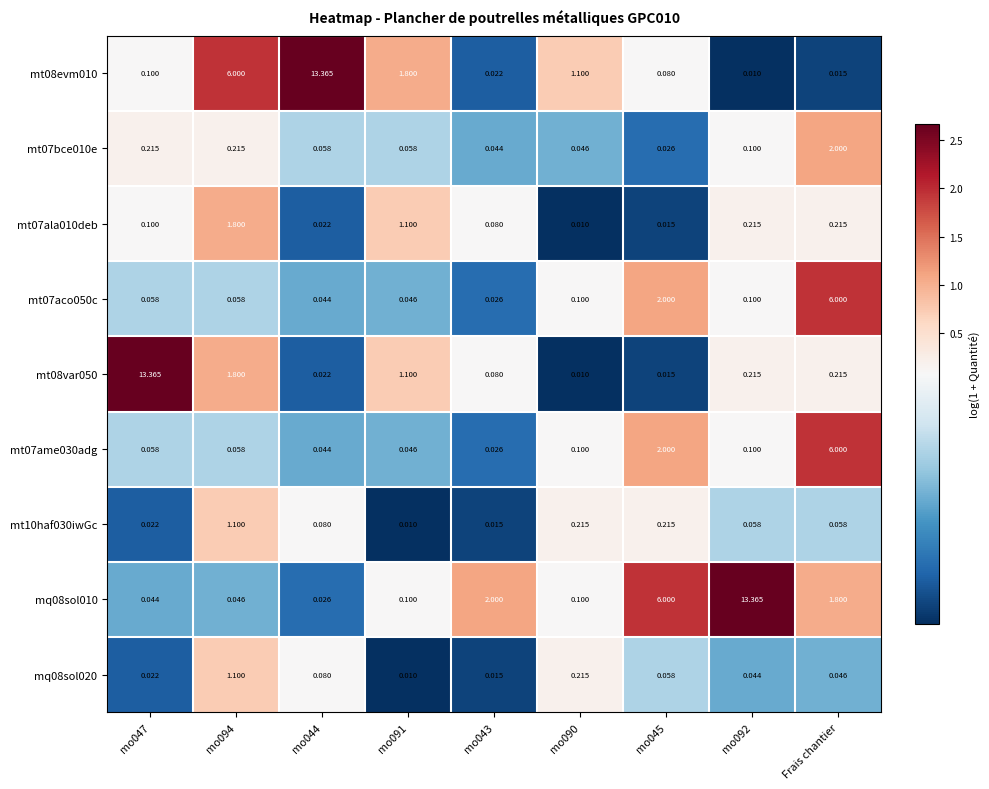

Is the value of mt08evm010 at mo043 greater than the value of mq08sol010 at mo047?

No